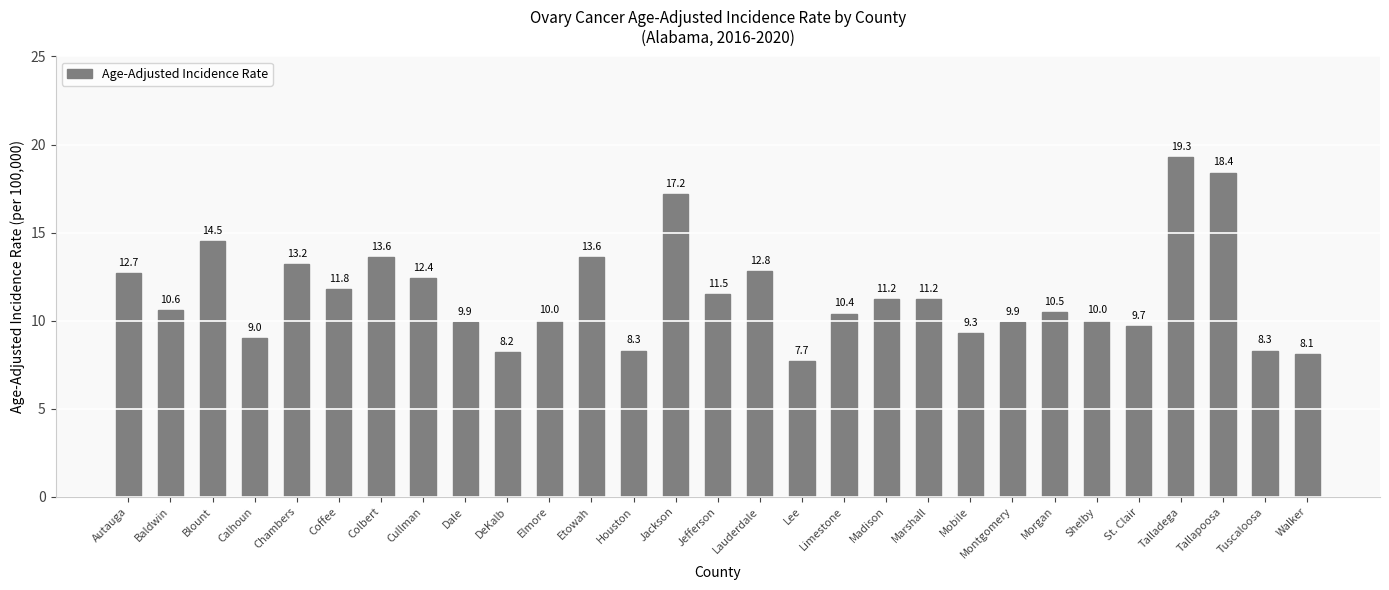

The value at Lauderdale is 12.8. True or false?

True